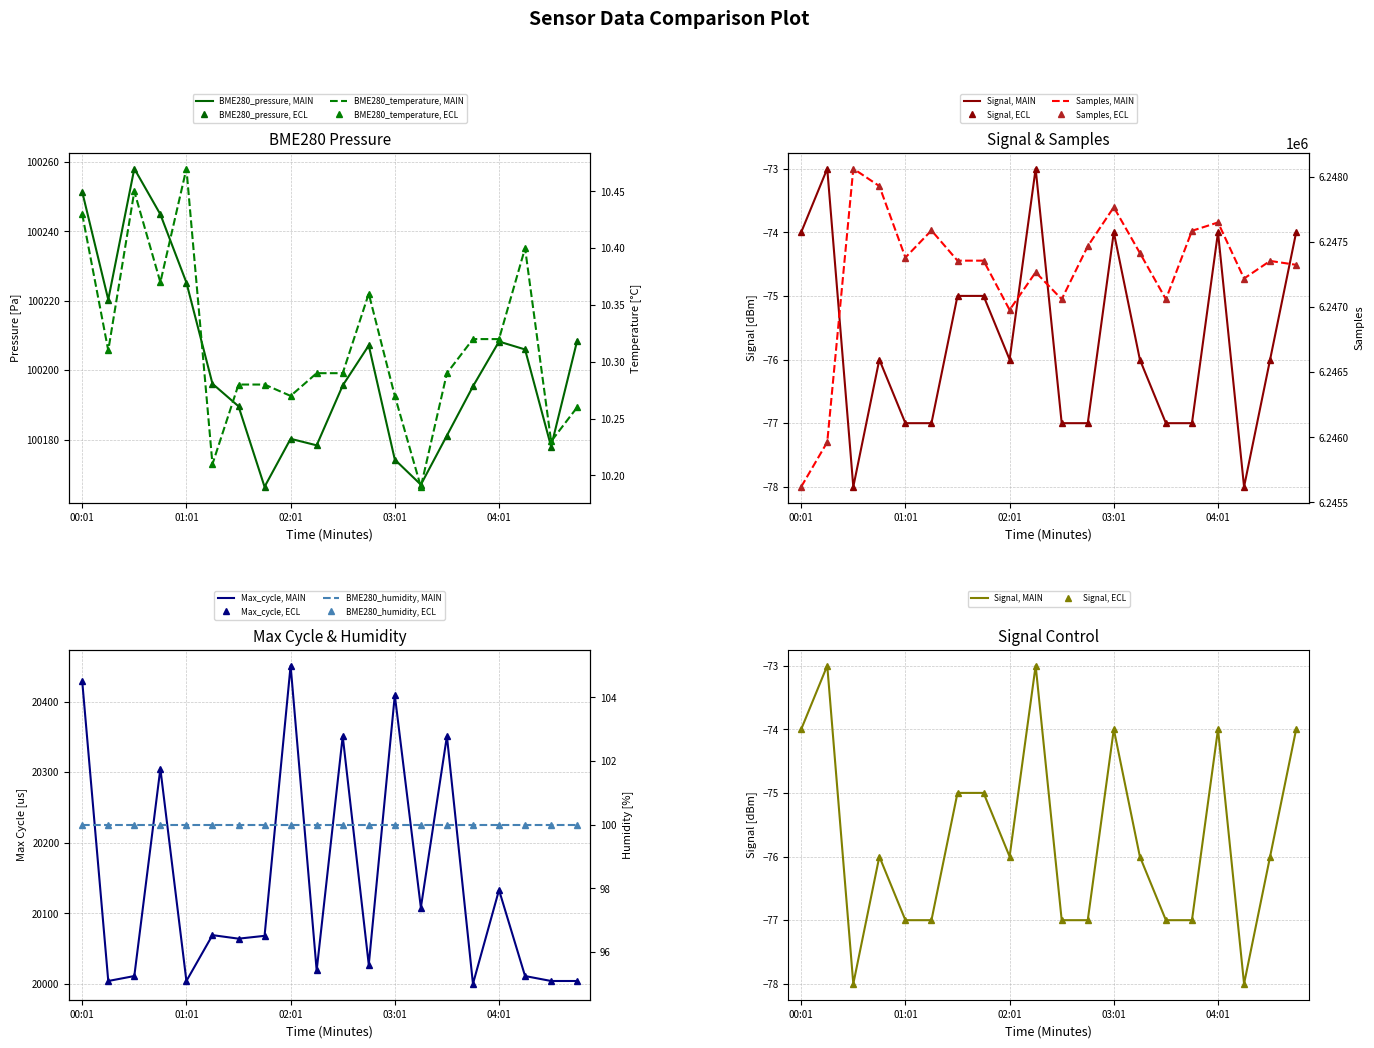

True or false: BME280_pressure and Max_cycle cross at least once.

False